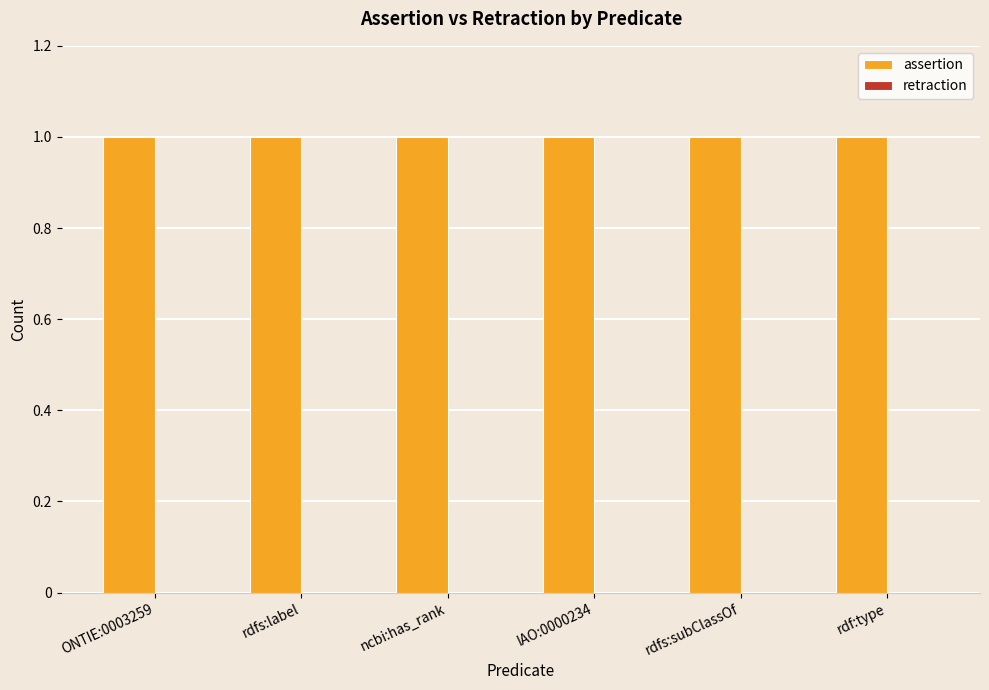

Which series has the widest spread of values?

assertion